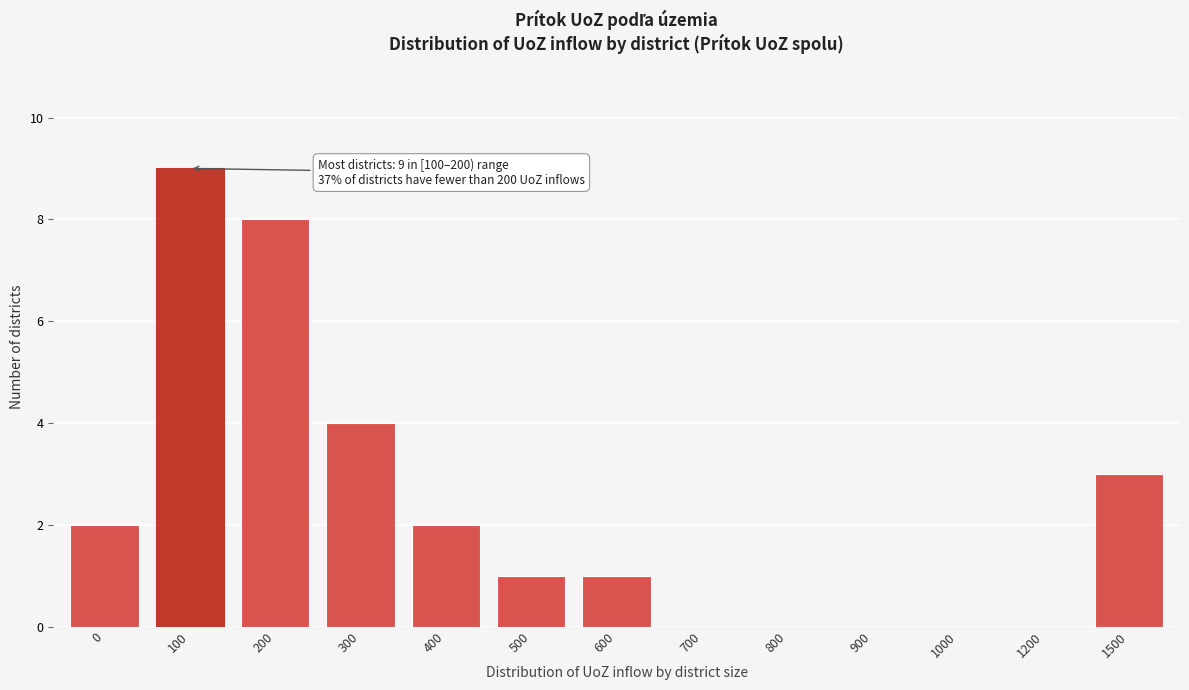

Reading right to left, what are all the values shown in this chart?

1500=3	1200=0	1000=0	900=0	800=0	700=0	600=1	500=1	400=2	300=4	200=8	100=9	0=2